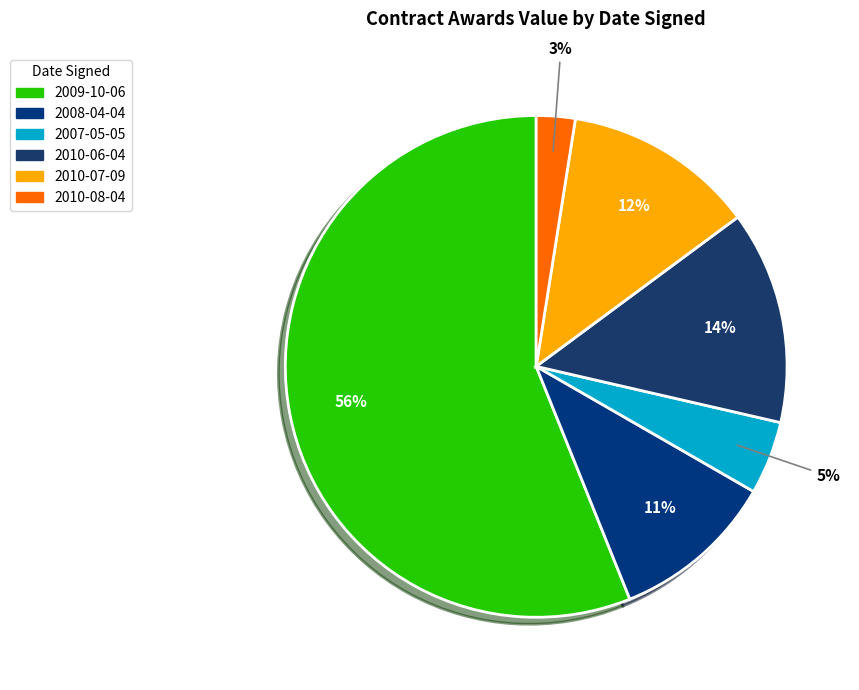

Is the sum of 2008-04-04 and 2010-08-04 greater than half?

No